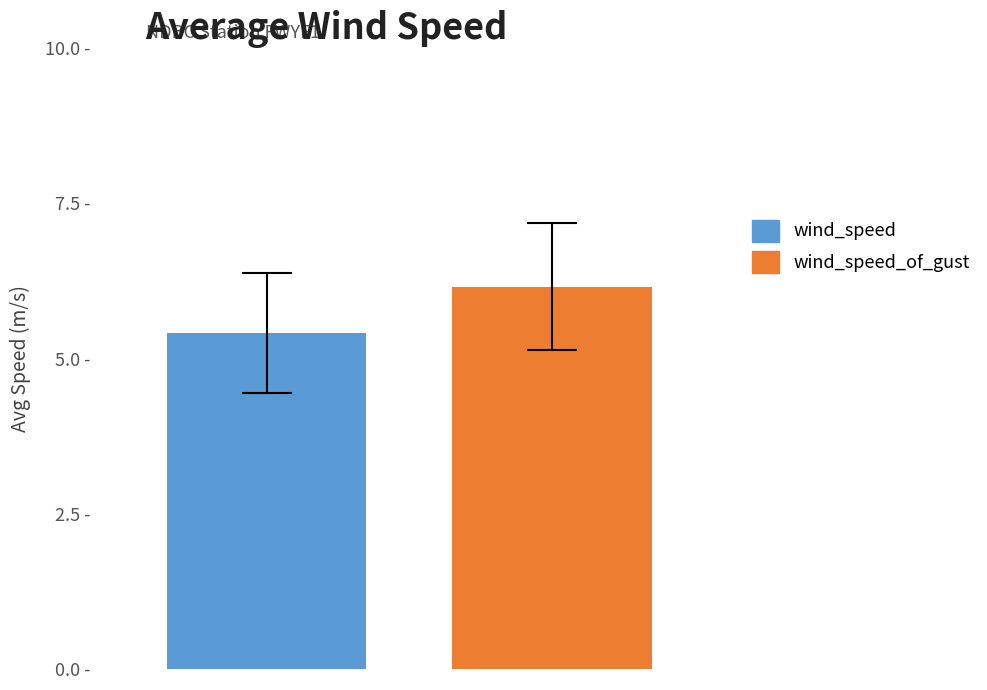

Rank the series by their average value, from highest to lowest.

wind_speed_of_gust, wind_speed